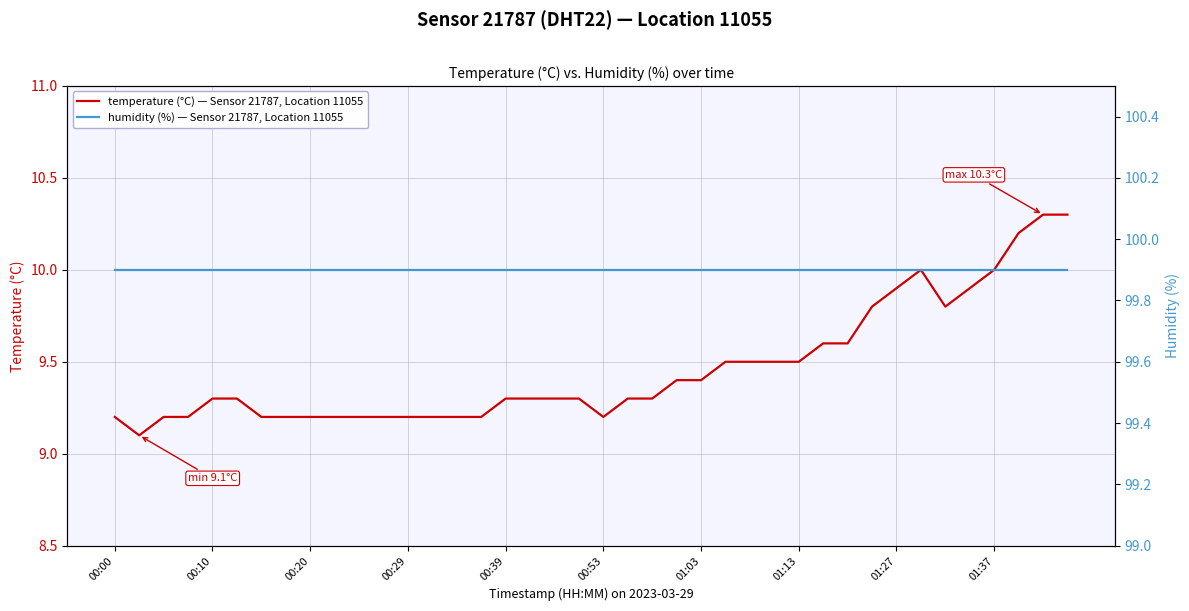

Does the chart have visible grid lines?

Yes